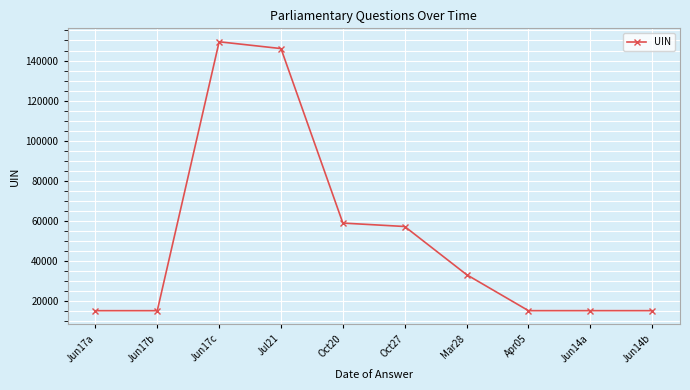

What is the change in value from Jul21 to Jun14a?

-130597